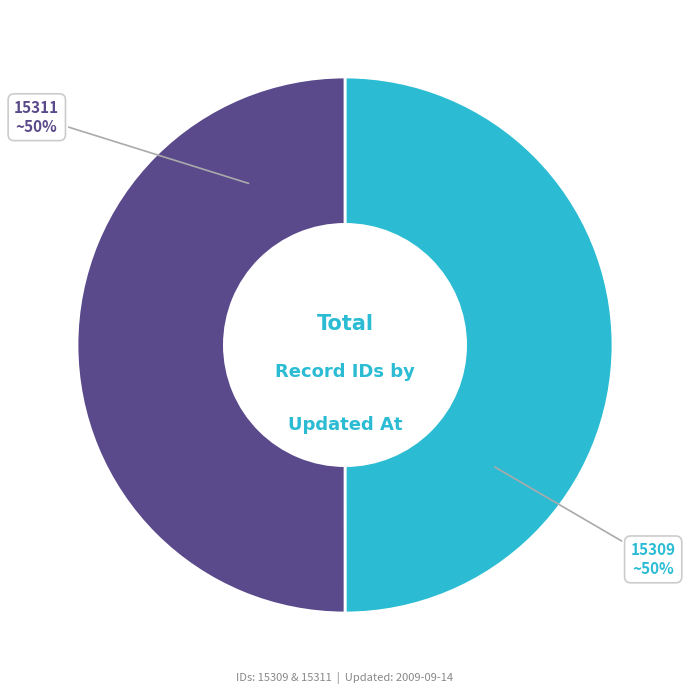

What percentage is the 15311 slice, to the nearest percent?

50%